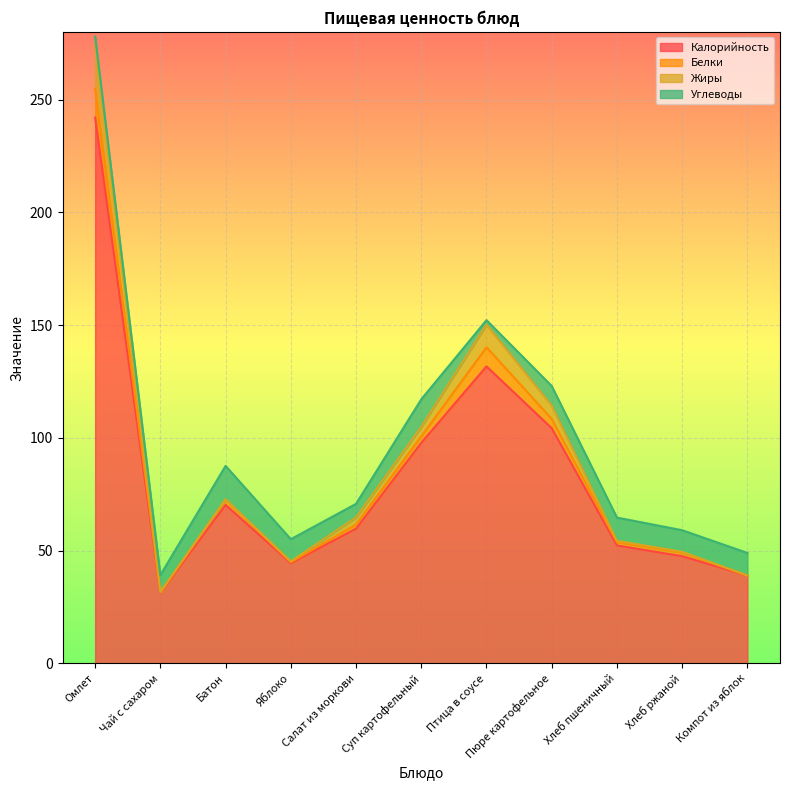

What is the difference between the maximum and minimum values in the Калорийность series?

210.6